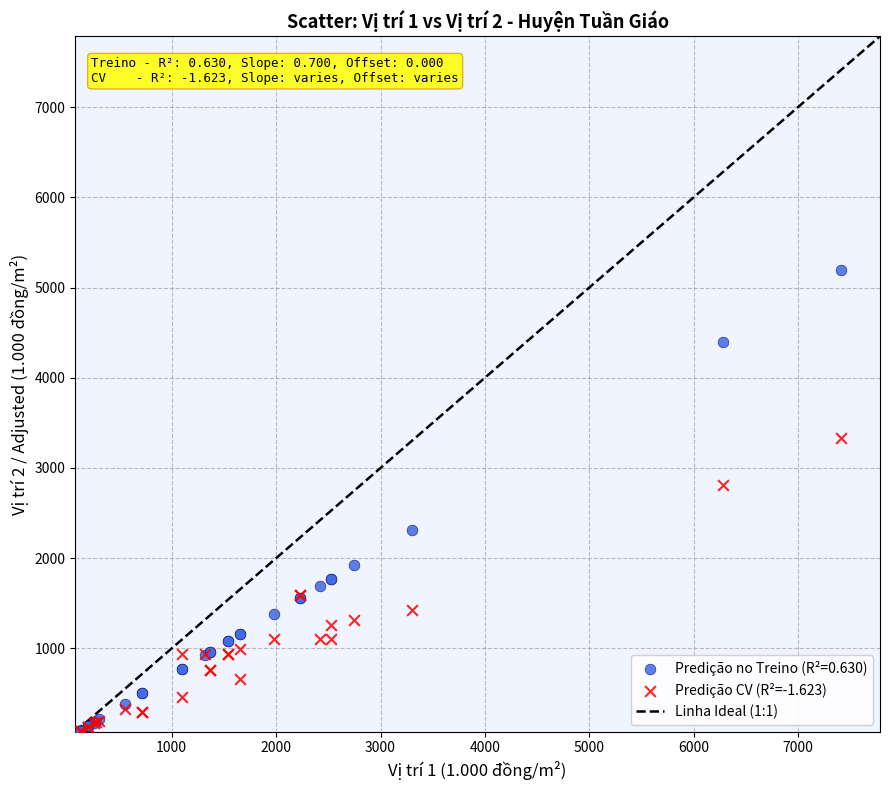

Across all series, what Y value is closest to 2637?

2810.1